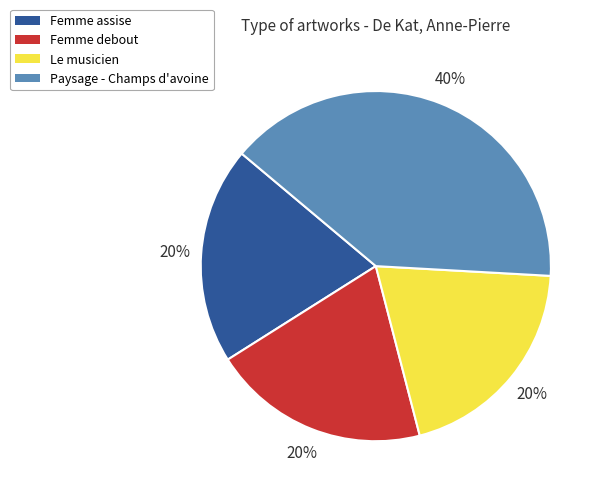

What is the ratio of the value at Femme assise to the value at Paysage - Champs d'avoine?

0.5